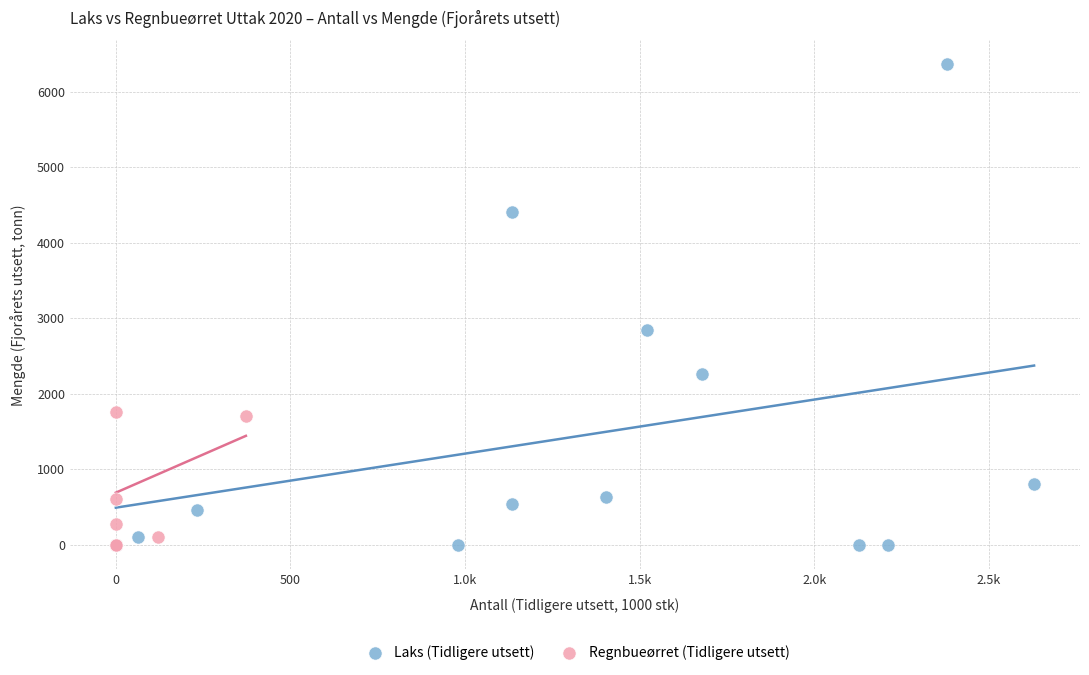

Which series reaches the maximum Y coordinate?

Laks (Tidligere utsett)